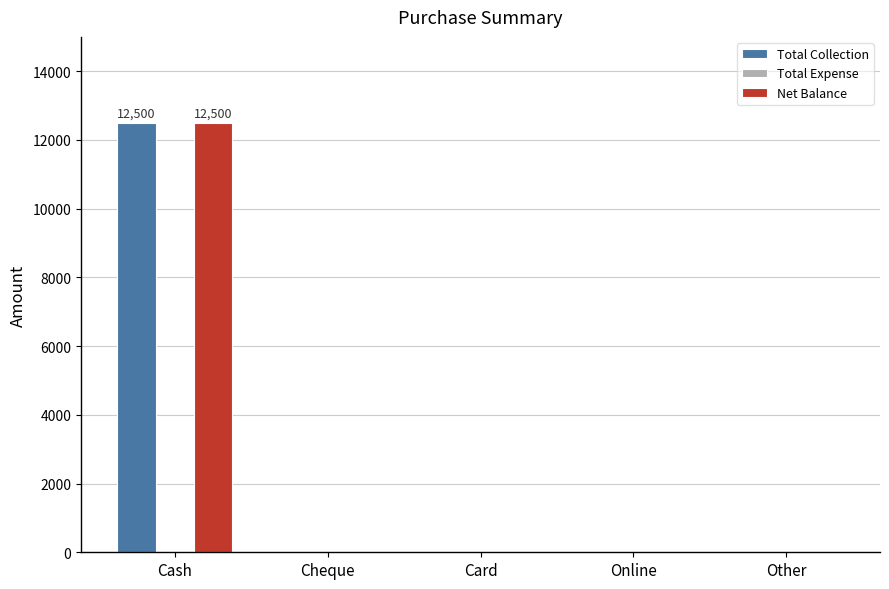

The Total Collection series shows 19151 at Cash. True or false?

False